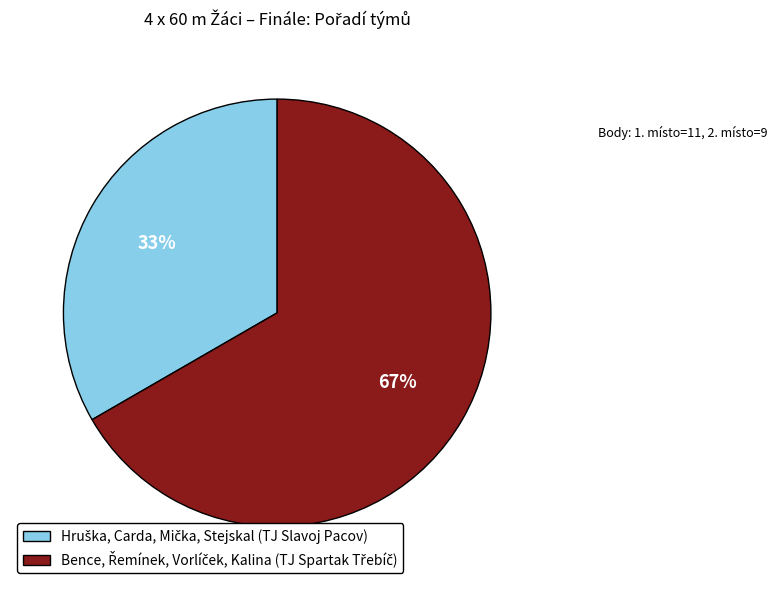

Is there any slice that represents more than half of the pie?

Yes